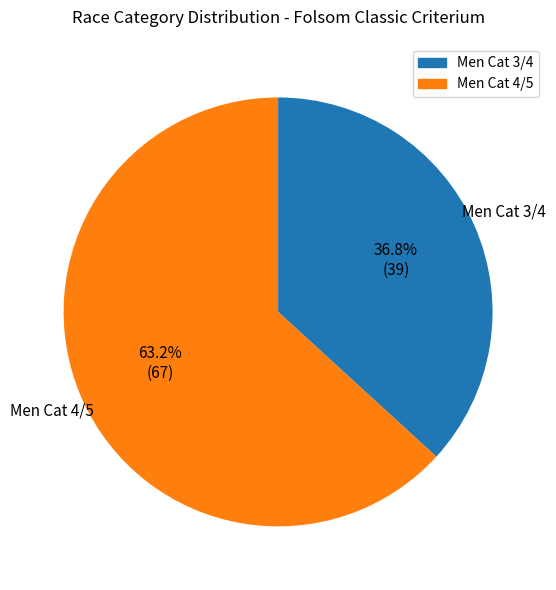

To the nearest percent, what percentage of the pie is Men Cat 3/4?

37%